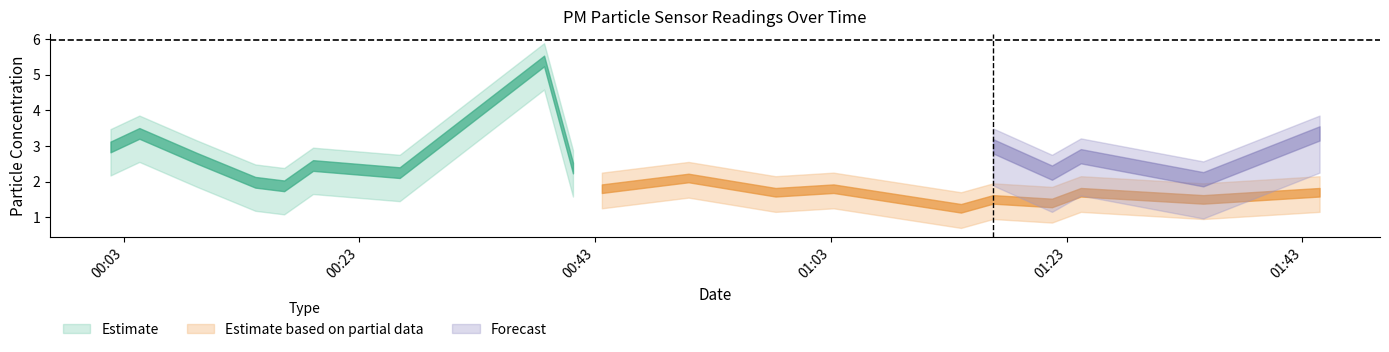

Does the chart display data point markers on the line(s)?

No